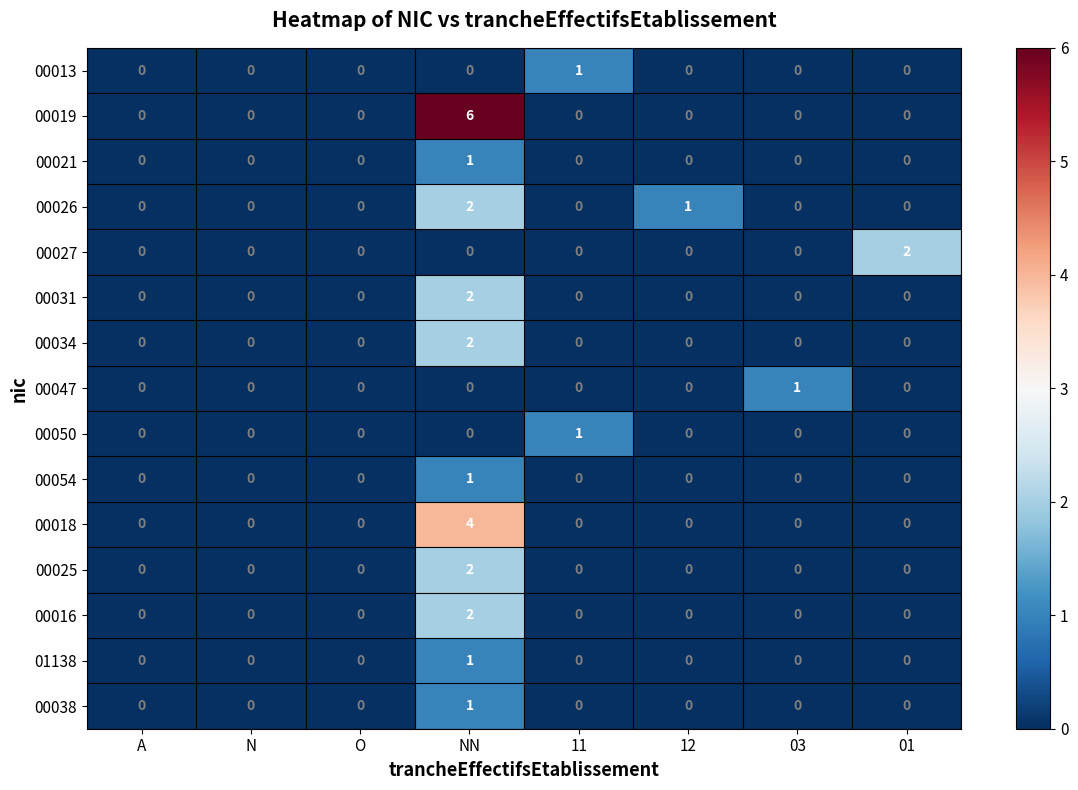

At which label does 00050 reach its peak?

11